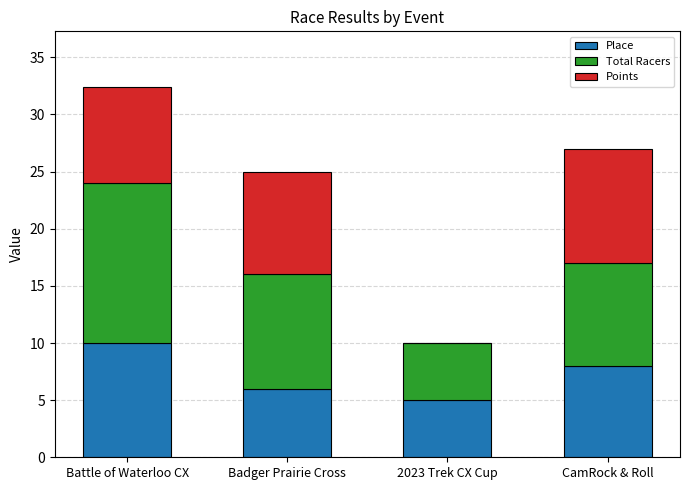

At which label does Place reach its peak?

Battle of Waterloo CX